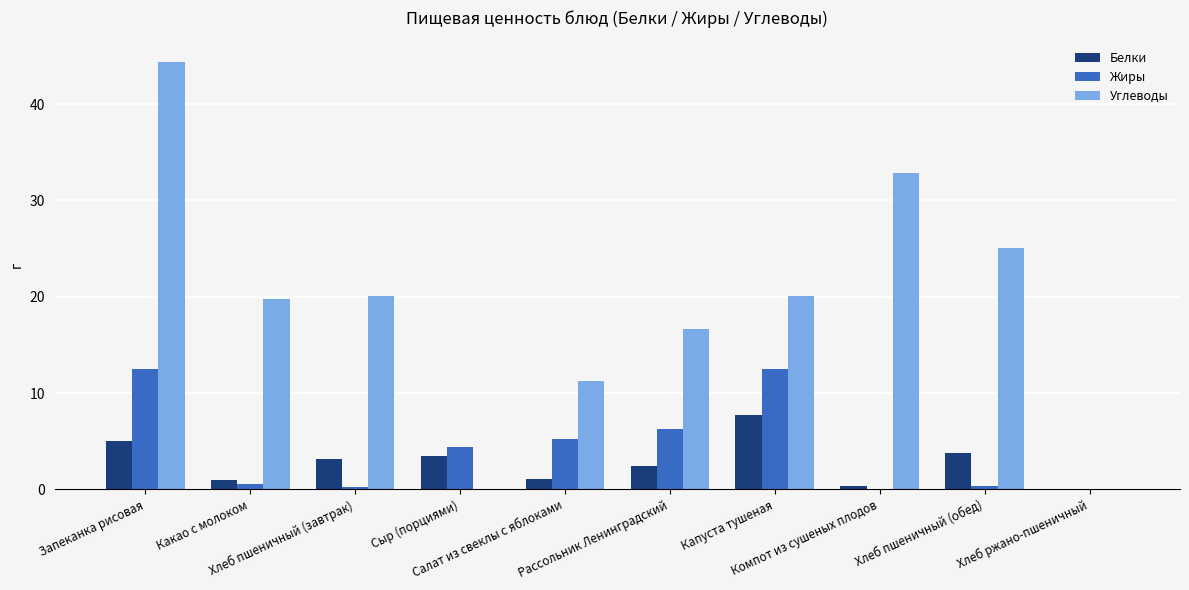

Which series changed the most between Запеканка рисовая and Хлеб пшеничный (обед)?

Углеводы